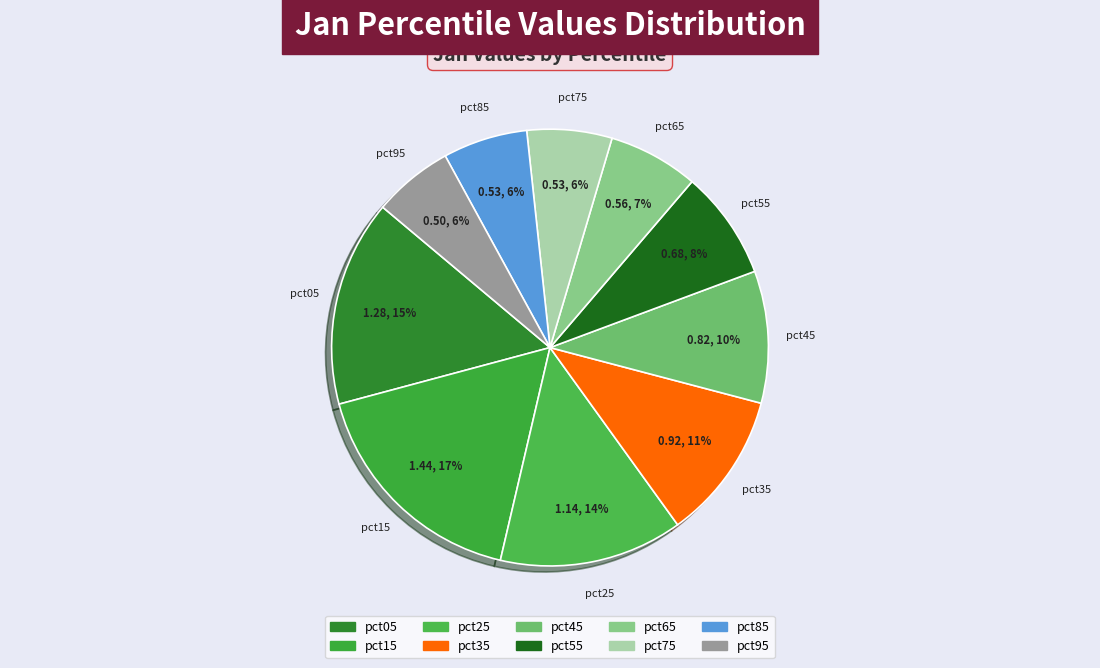

Do pct55 and pct25 together represent more than half of the pie?

No